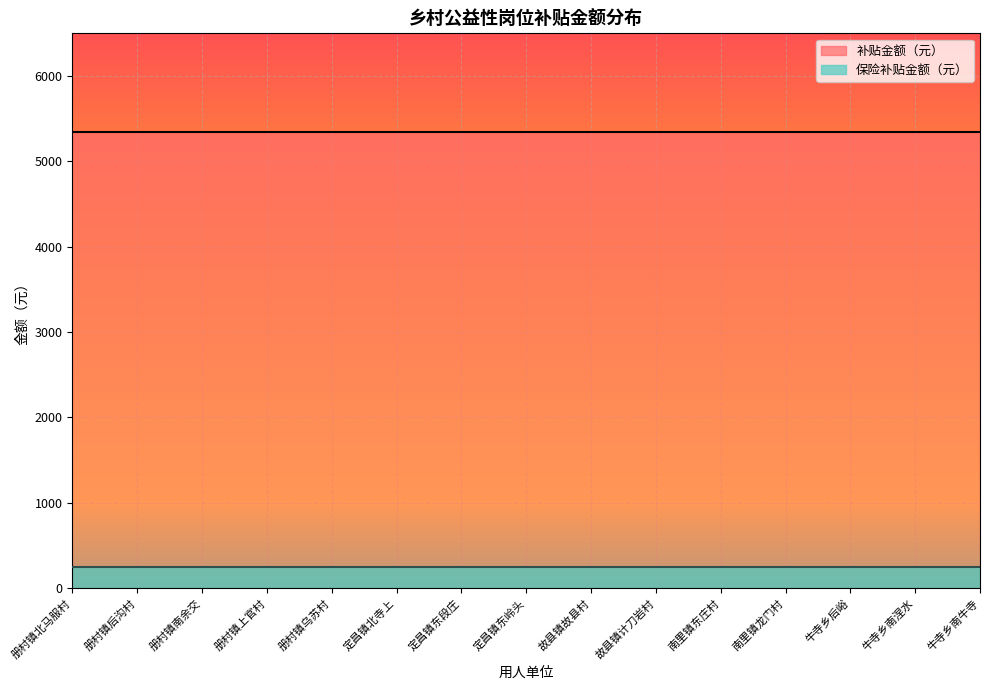

What is the difference between the highest and lowest values at 故县镇计刀岩村?

5091